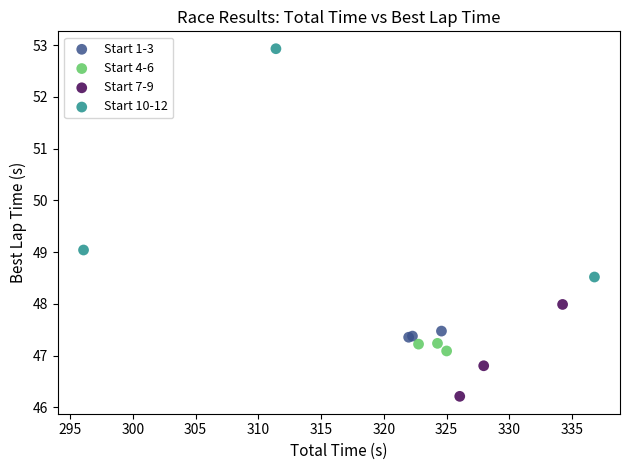

Which series reaches the minimum Y coordinate?

Start 7-9